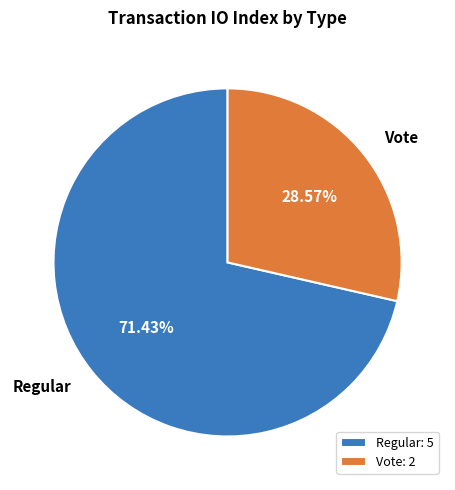

True or false: Regular accounts for 78% of the total.

False